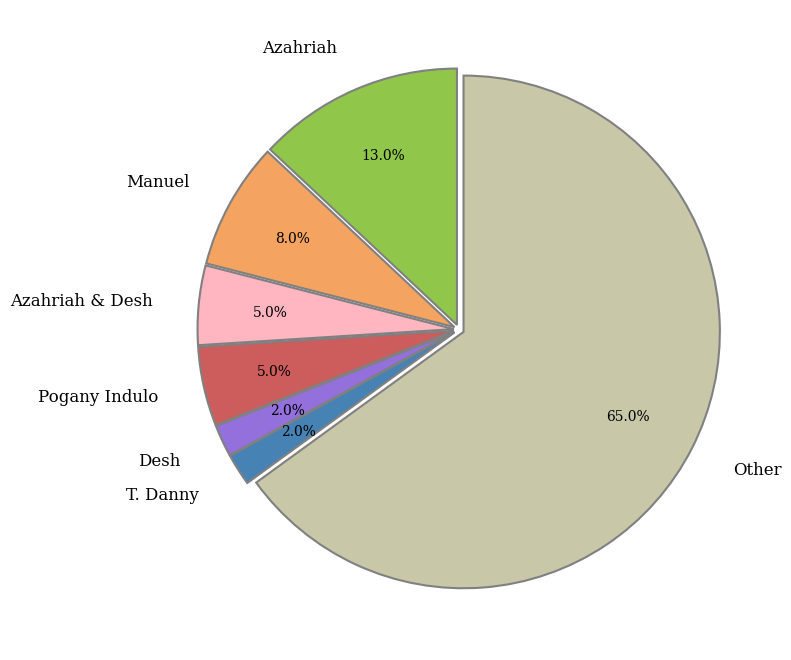

Between Azahriah and Azahriah & Desh, which is larger?

Azahriah